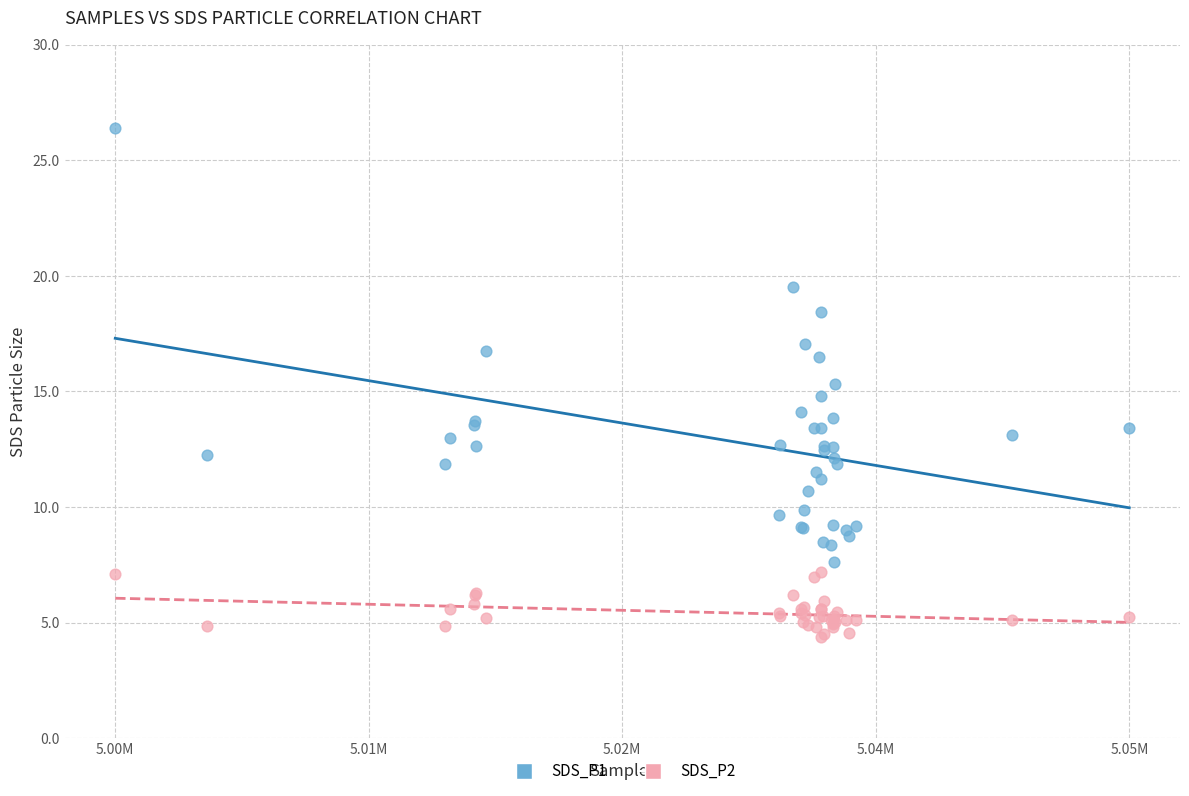

What is the X range (max minus min) for the scatter plot?

48058.0